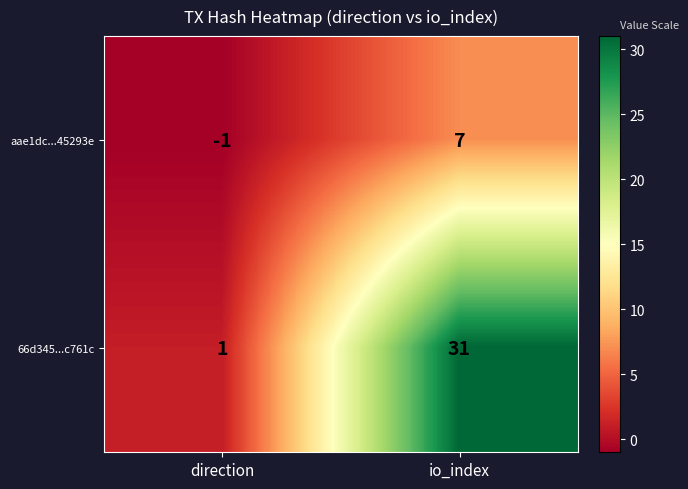

At which label is 66d345...c761c closest to 16?

direction